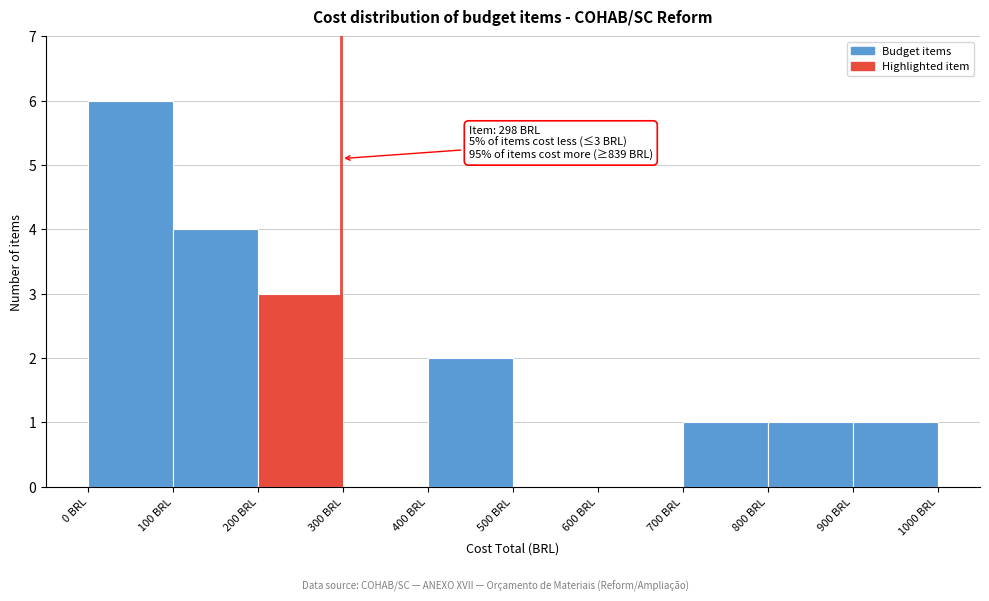

Which range on the x-axis has the tallest bar?

0 to 100